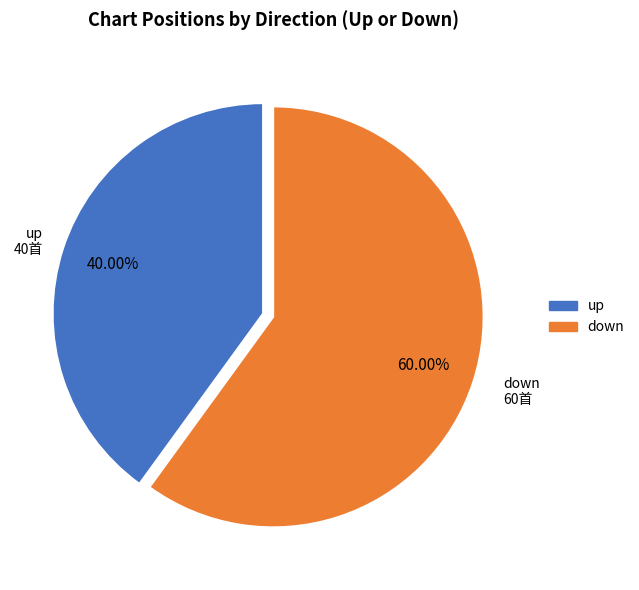

What percentage is the down slice, to the nearest percent?

60%